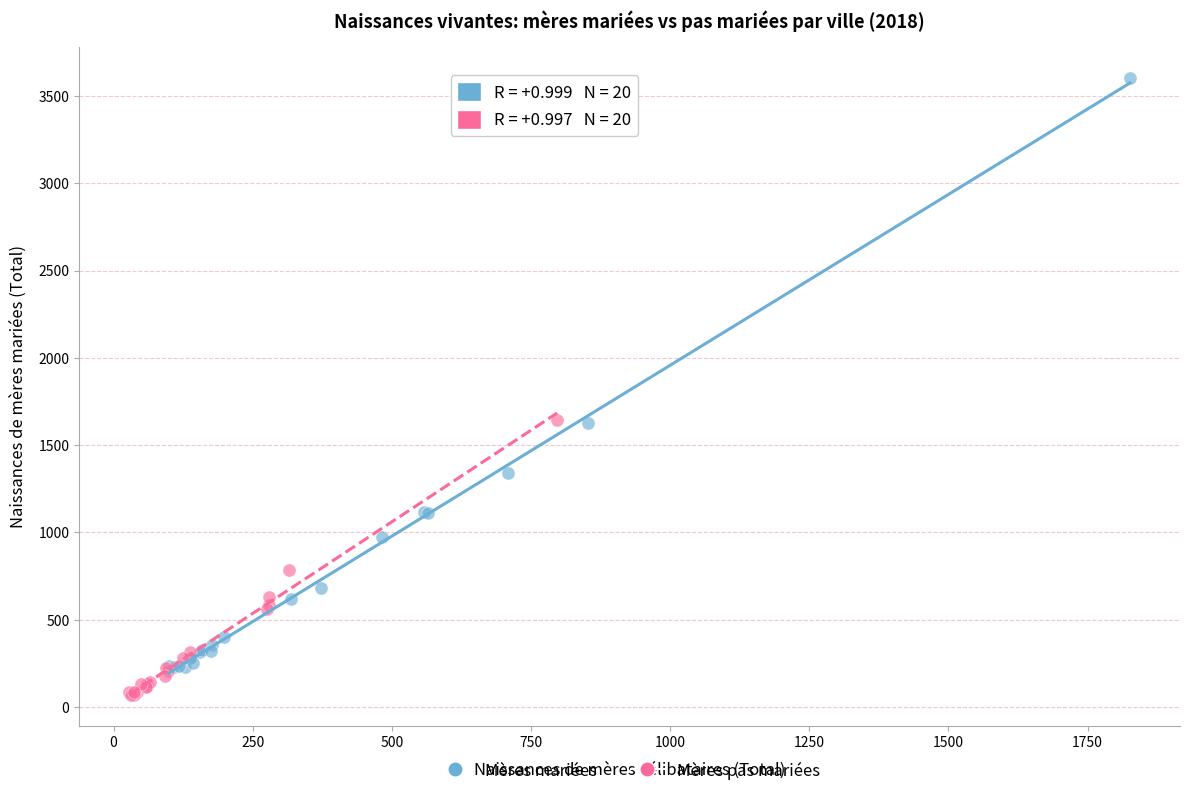

Which series contains the highest Y value?

Mères mariées